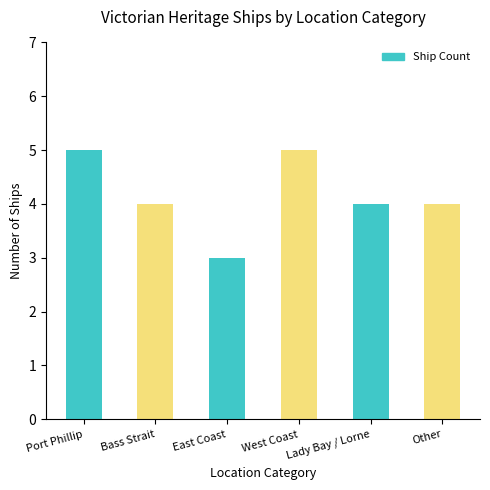

What position from the right is Port Phillip?

6